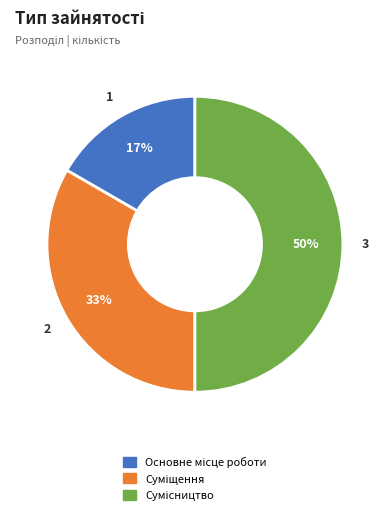

To the nearest percent, what is the average slice percentage?

33%